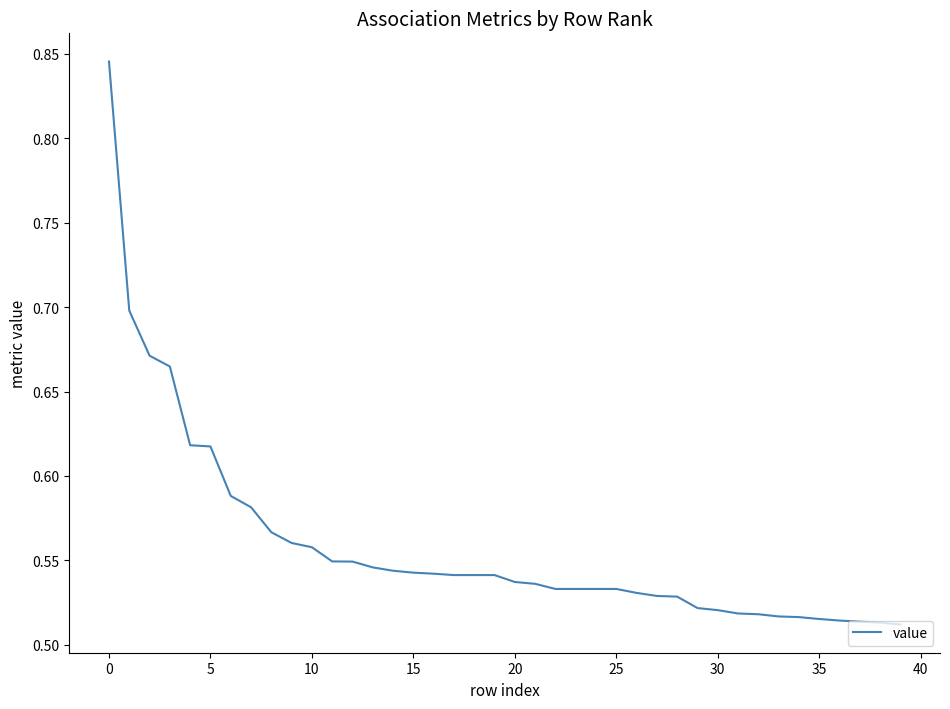

What is the label of the 19th point from the right?

21